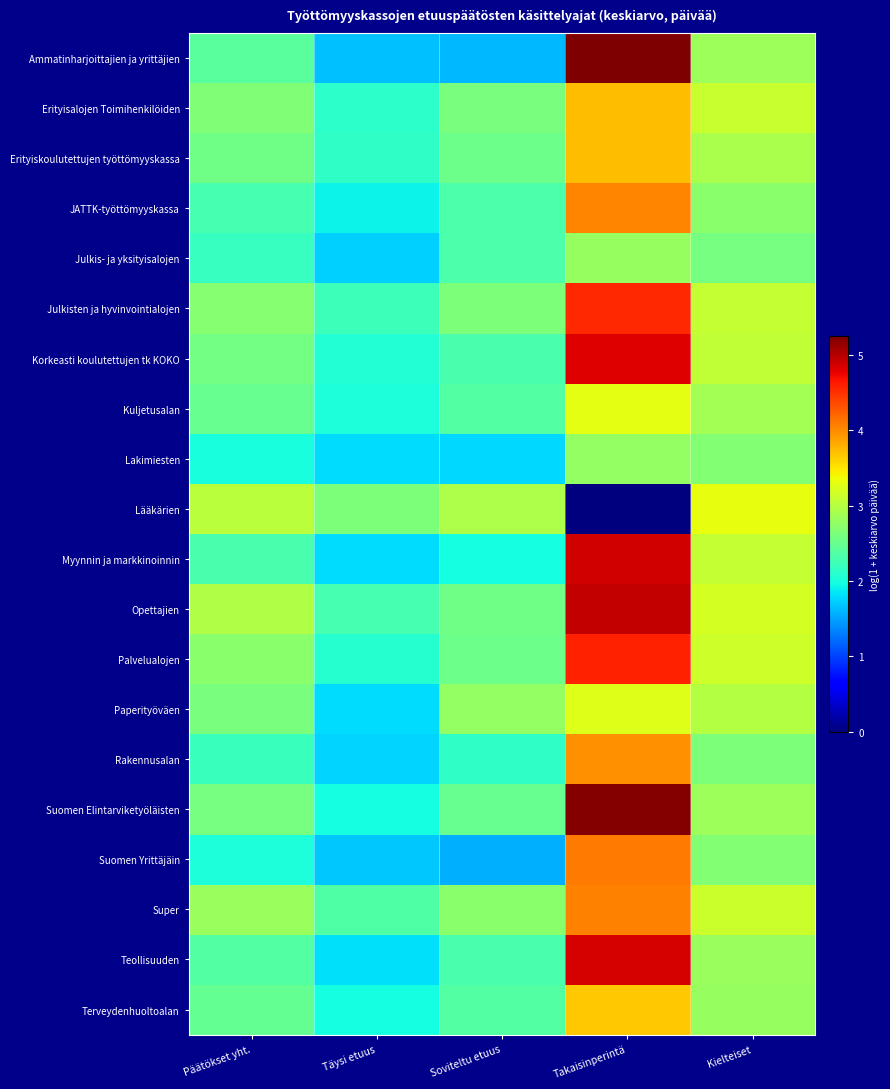

At which category is the sum across all series the highest?

Takaisinperintä